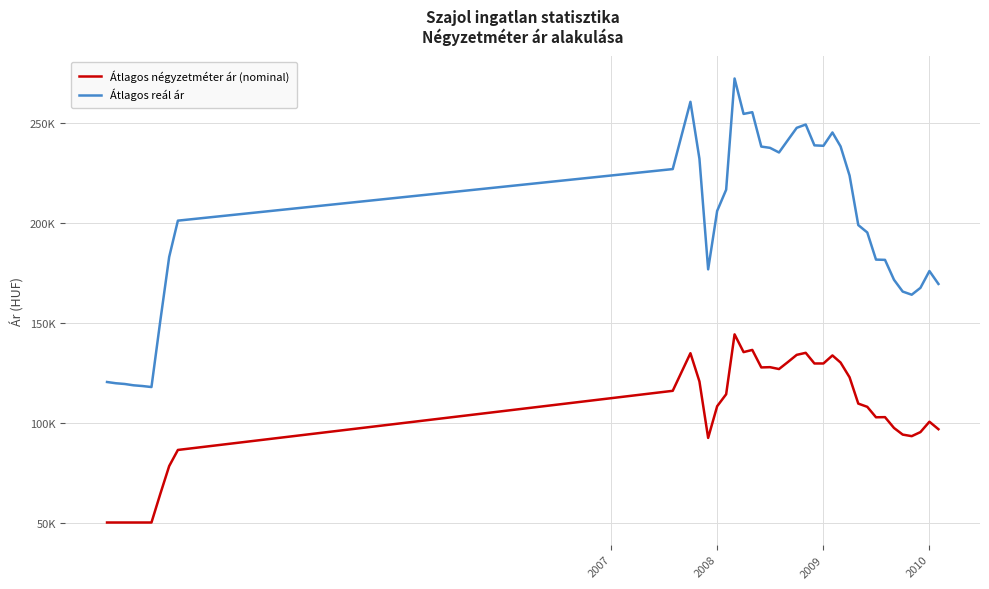

Does the chart display data point markers on the line(s)?

No